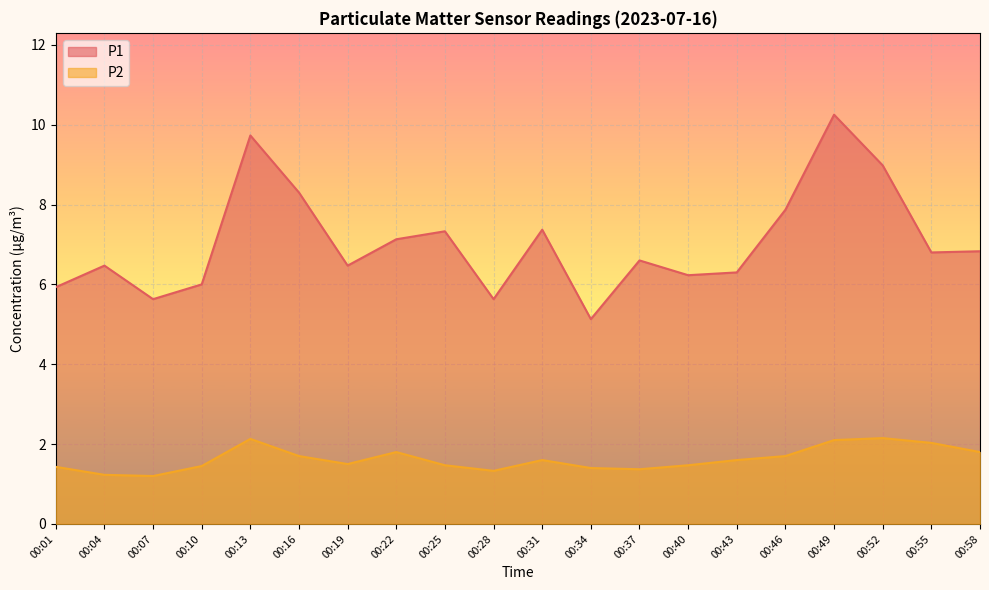

What is the greatest value displayed?

10.2